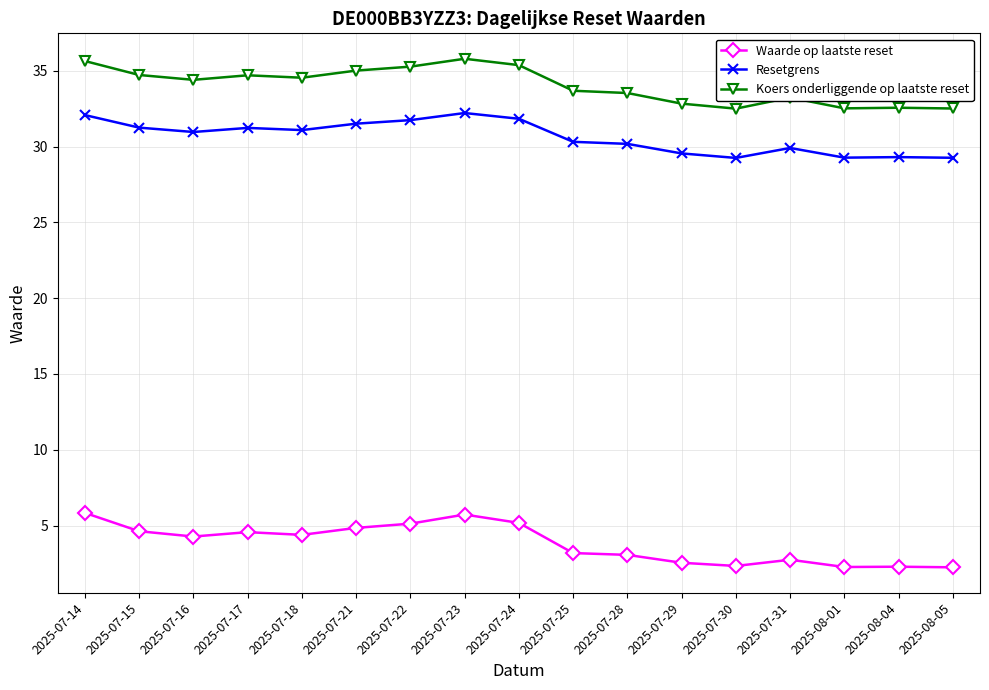

At 2025-07-23, list the series in order from smallest to largest.

Waarde op laatste reset, Resetgrens, Koers onderliggende op laatste reset